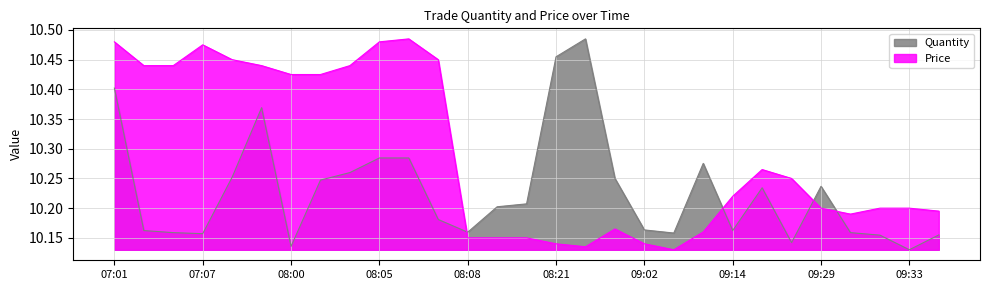

What is the label of the 12th point from the right?

08:32